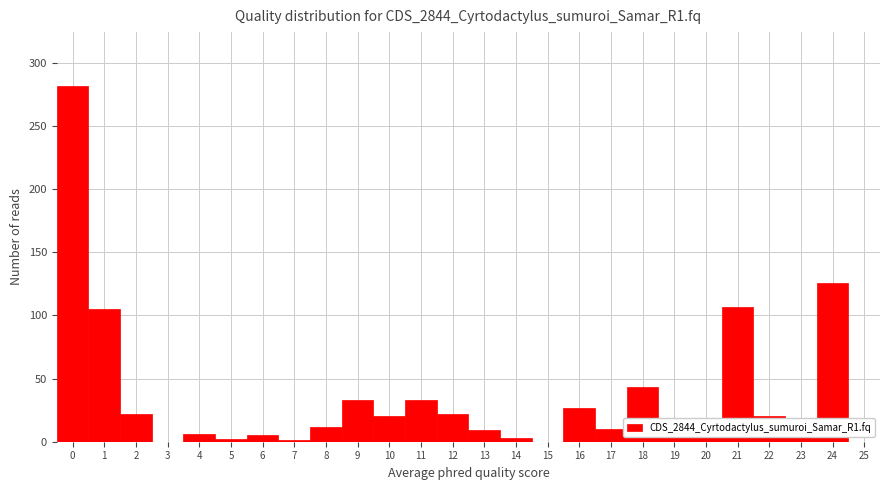

True or false: the data shows 38 at 16.

False